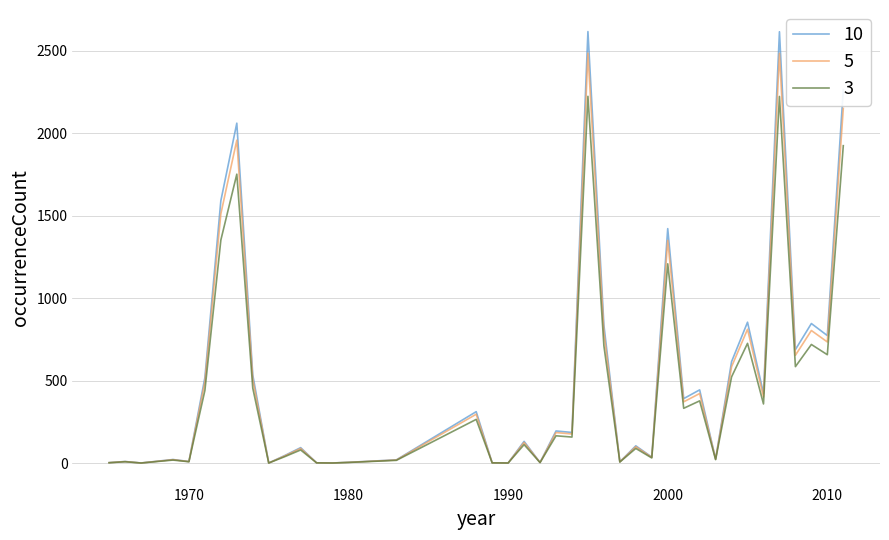

Which series has the largest range (max minus min)?

10